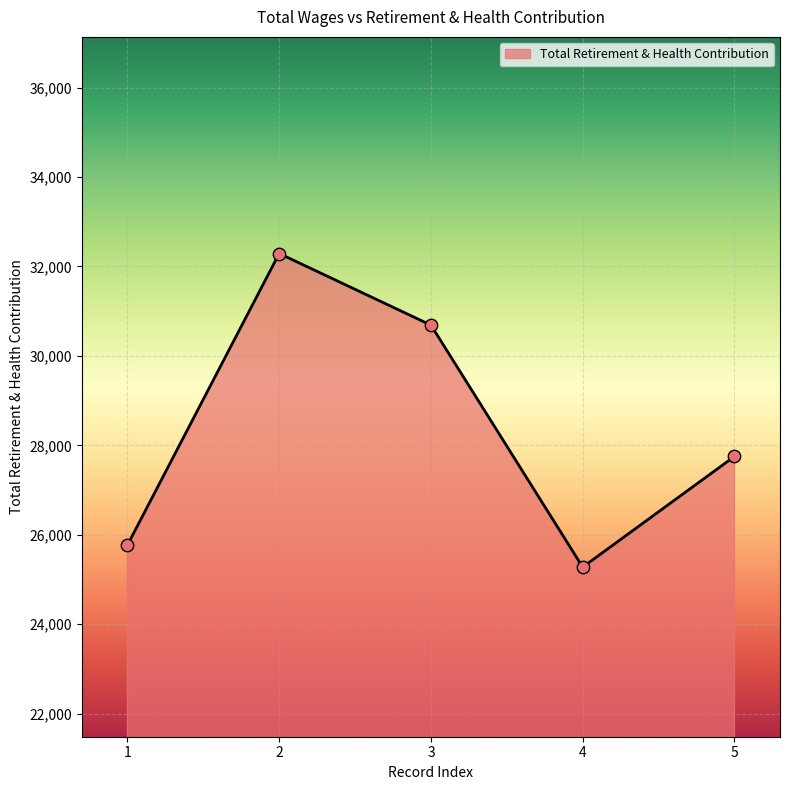

Which has a higher value, 1 or 3?

3